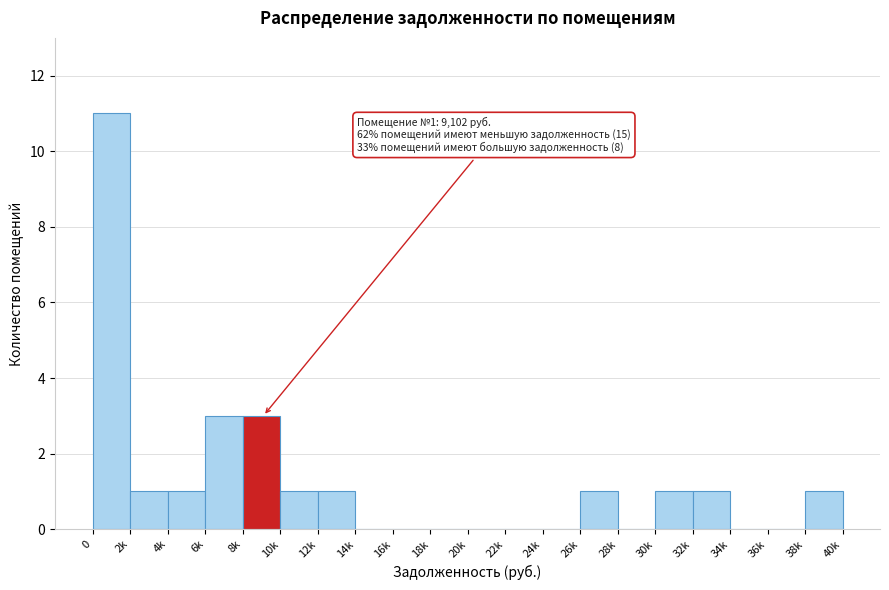

Reading right to left, what are all the values shown in this chart?

38k=1	36k=0	34k=0	32k=1	30k=1	28k=0	26k=1	24k=0	22k=0	20k=0	18k=0	16k=0	14k=0	12k=1	10k=1	8k=3	6k=3	4k=1	2k=1	0=11